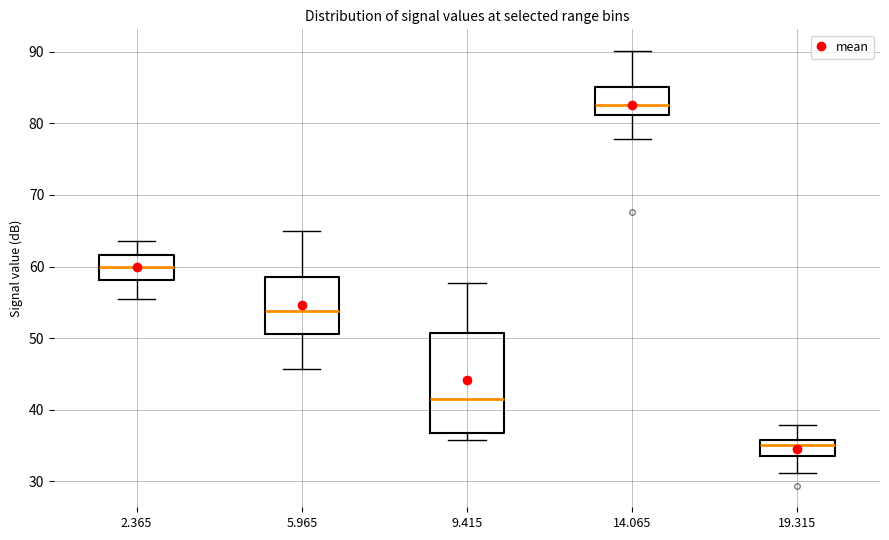

Comparing the boxes themselves (not the whiskers), which one is the tallest?

9.415